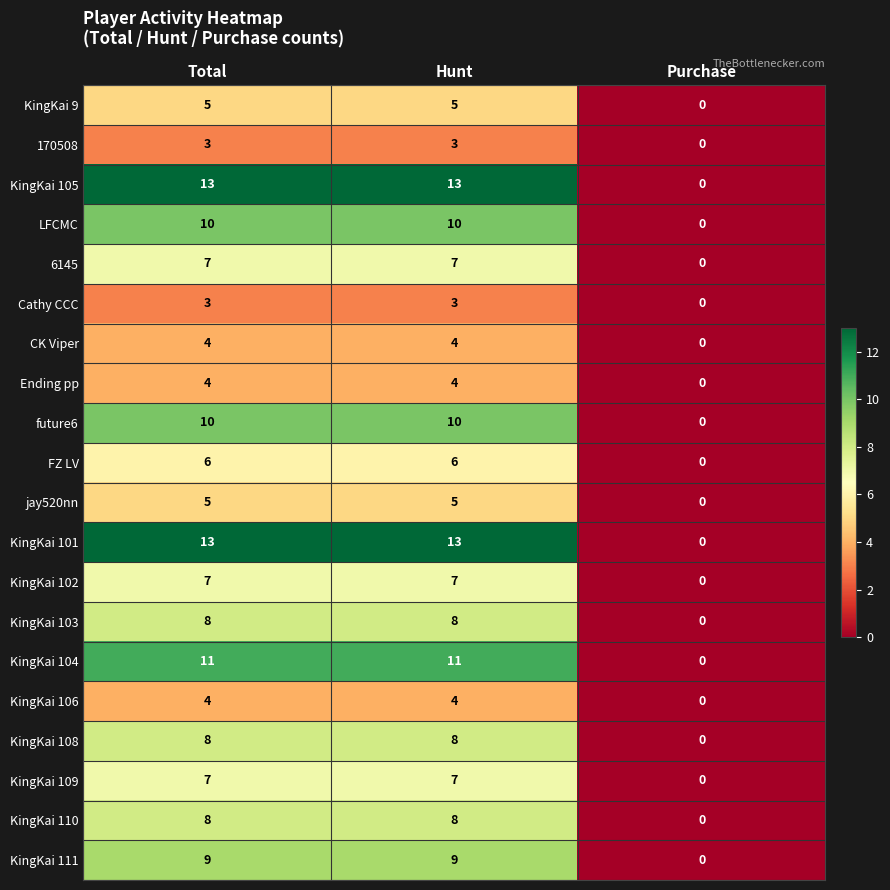

How many values in KingKai 108 are above zero?

2